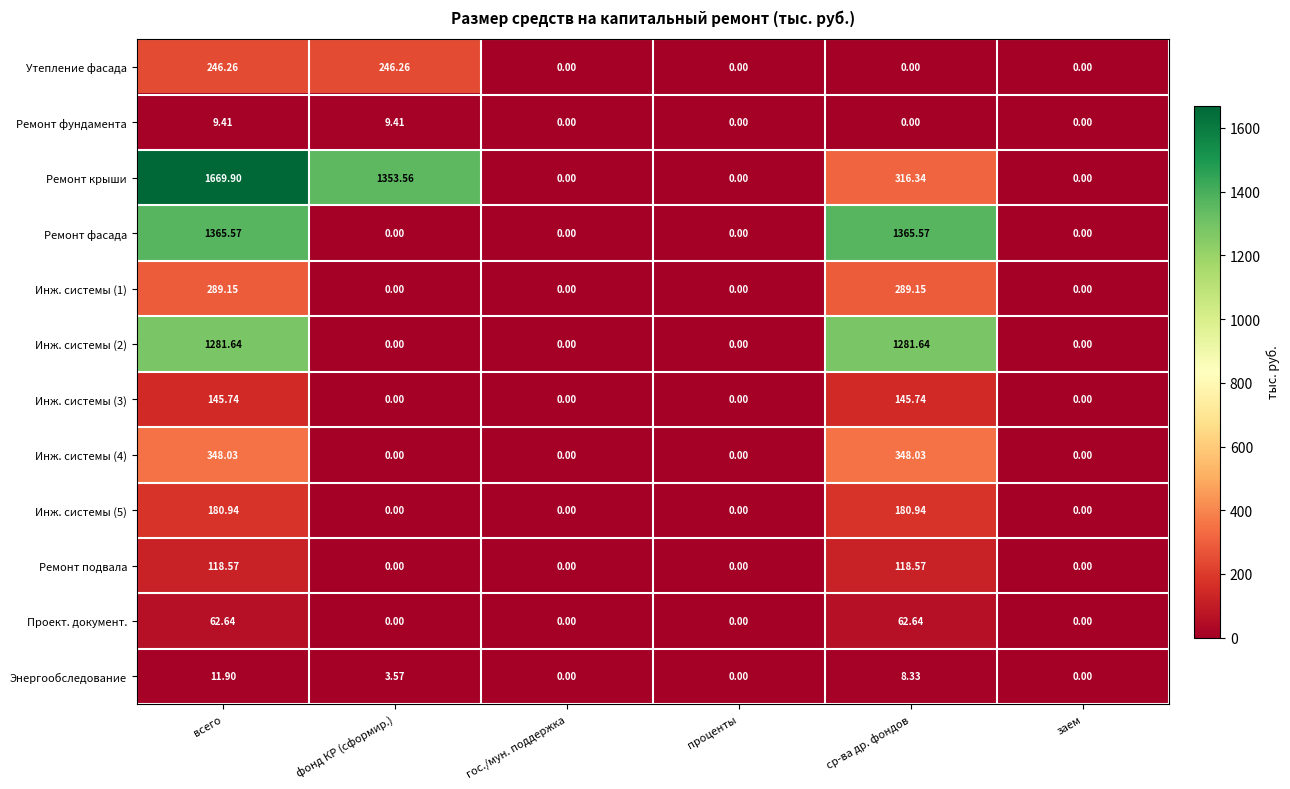

Which series has the largest range (max minus min)?

Ремонт крыши